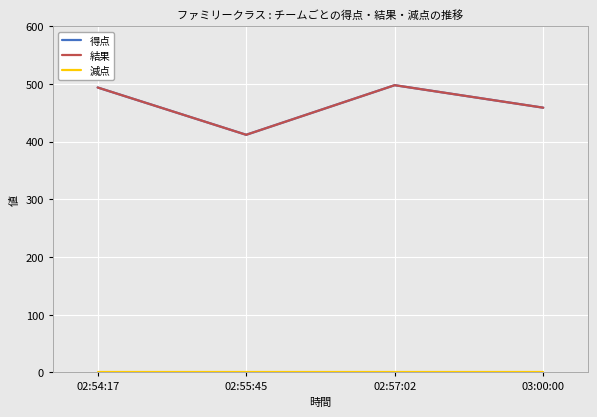

The 結果 series shows 412 at 02:55:45. True or false?

True